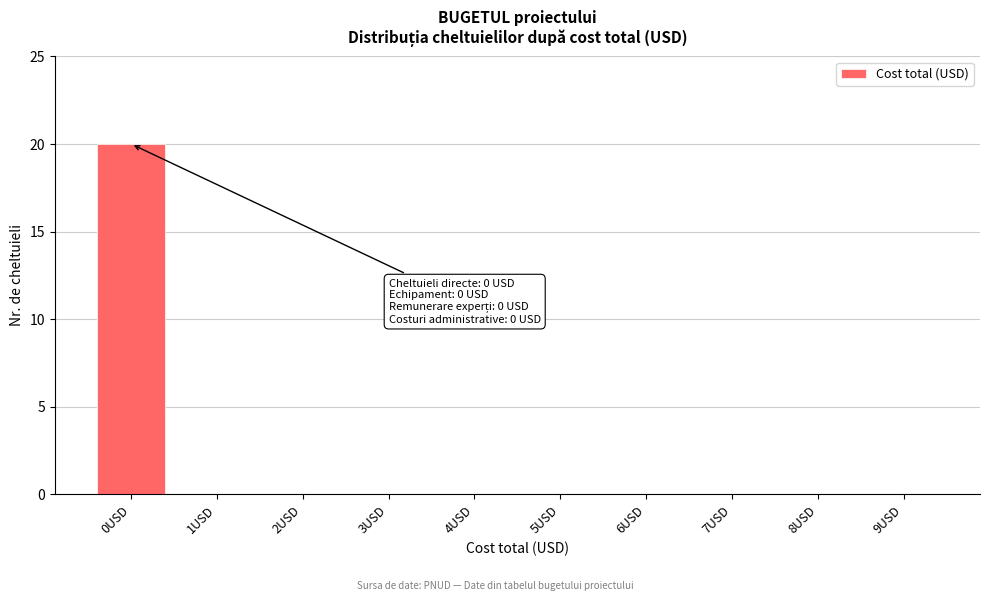

Reading left to right, extract all data points from this chart.

0USD=20	1USD=0	2USD=0	3USD=0	4USD=0	5USD=0	6USD=0	7USD=0	8USD=0	9USD=0